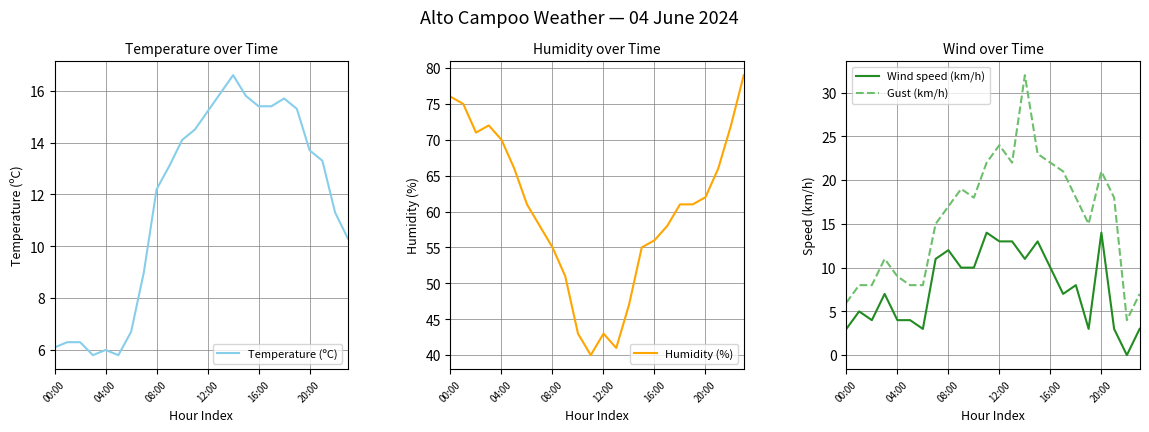

What is the highest value of the Wind speed (km/h) series?

14